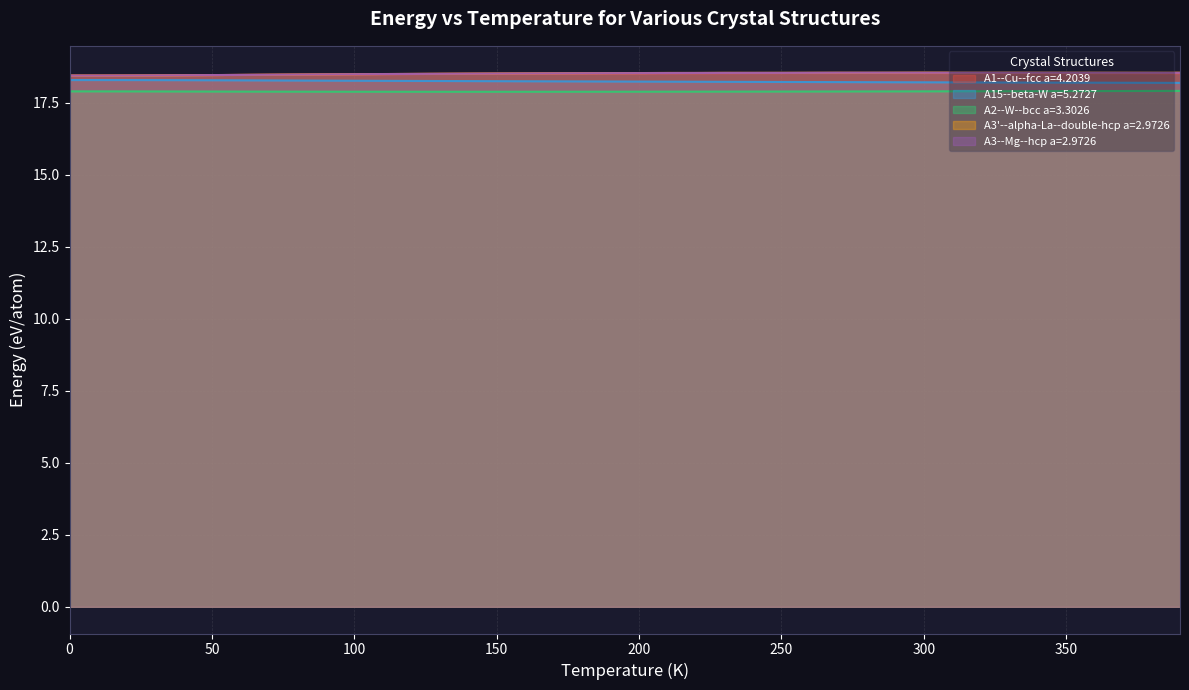

Reading left to right, extract all data points from this chart.

A1--Cu--fcc a=4.2039: 18.5	18.5	18.5	18.5	18.5	18.5	18.5	18.5	18.5	18.5	18.5	18.5	18.5	18.5	18.5	18.5	18.5	18.5	18.5	18.5	18.5	18.5	18.5	18.5	18.5	18.5	18.5	18.5	18.5	18.5	18.5	18.5	18.5	18.5	18.5	18.5	18.5	18.5	18.5	18.5
A15--beta-W a=5.2727: 18.3	18.3	18.3	18.3	18.3	18.3	18.3	18.3	18.3	18.3	18.3	18.3	18.3	18.3	18.3	18.3	18.3	18.3	18.2	18.2	18.2	18.2	18.2	18.2	18.2	18.2	18.2	18.2	18.2	18.2	18.2	18.2	18.2	18.2	18.2	18.2	18.2	18.2	18.2	18.2
A2--W--bcc a=3.3026: 17.9	17.9	17.9	17.9	17.9	17.9	17.9	17.9	17.9	17.9	17.9	17.9	17.9	17.9	17.9	17.9	17.9	17.9	17.9	17.9	17.9	17.9	17.9	17.9	17.9	17.9	17.9	17.9	17.9	17.9	17.9	17.9	17.9	17.9	17.9	17.9	17.9	17.9	17.9	17.9
A3'--alpha-La--double-hcp a=2.9726: 18.5	18.5	18.5	18.5	18.5	18.5	18.5	18.5	18.5	18.5	18.5	18.5	18.5	18.5	18.5	18.5	18.5	18.5	18.5	18.5	18.5	18.5	18.5	18.5	18.5	18.5	18.5	18.6	18.5	18.6	18.6	18.6	18.6	18.6	18.6	18.6	18.6	18.6	18.6	18.6
A3--Mg--hcp a=2.9726: 18.5	18.5	18.5	18.5	18.5	18.5	18.5	18.5	18.5	18.5	18.5	18.5	18.5	18.5	18.5	18.5	18.5	18.5	18.5	18.5	18.5	18.5	18.5	18.5	18.5	18.5	18.5	18.6	18.6	18.6	18.6	18.5	18.6	18.6	18.6	18.6	18.5	18.5	18.5	18.5